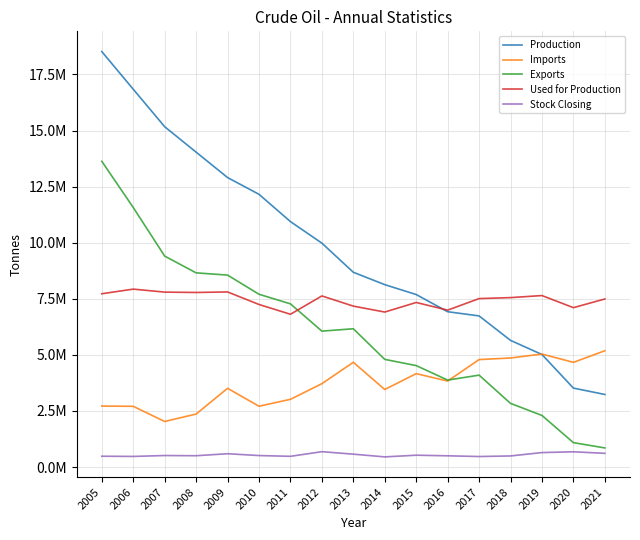

What is the value of the Stock Closing point at the 9th from the left?

575853